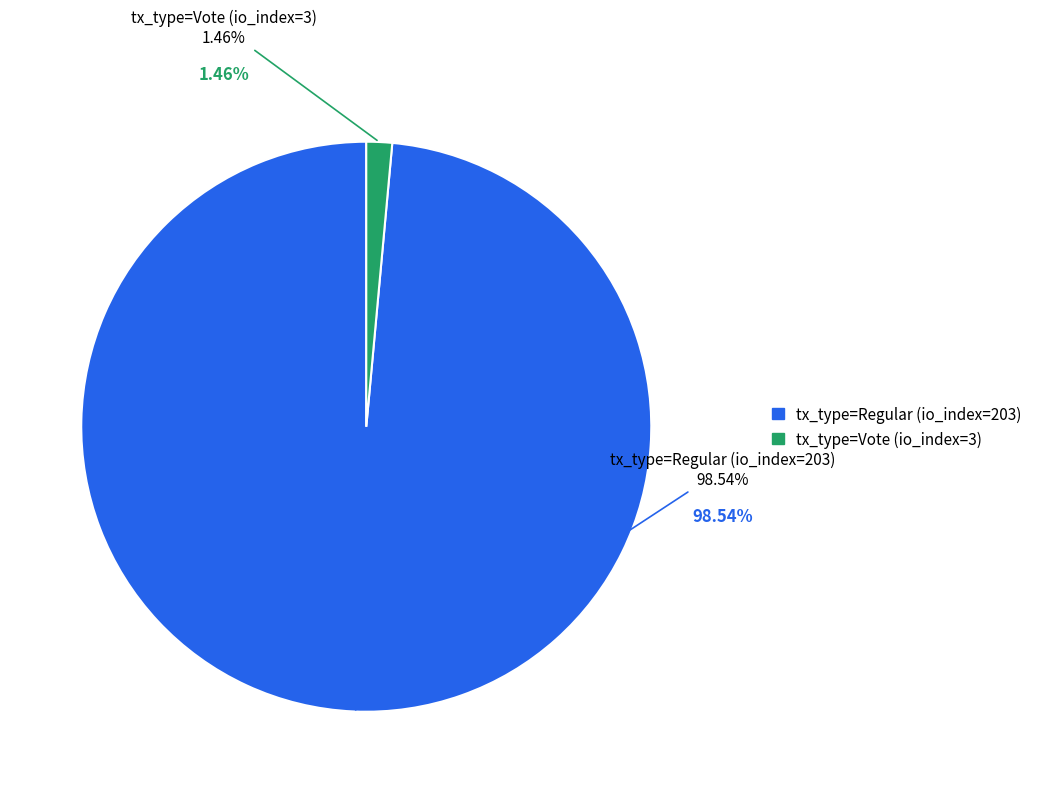

True or false: tx_type=Vote (io_index=3) accounts for 11% of the total.

False